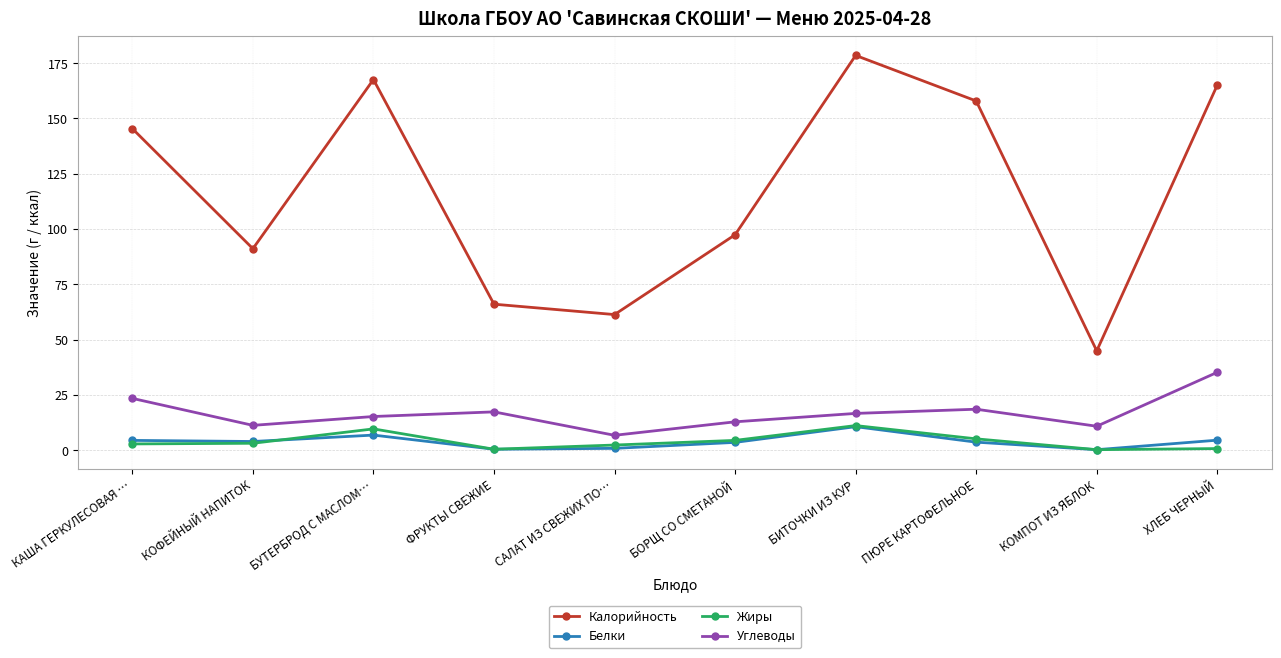

How many interior local peaks does the Белки series have?

2